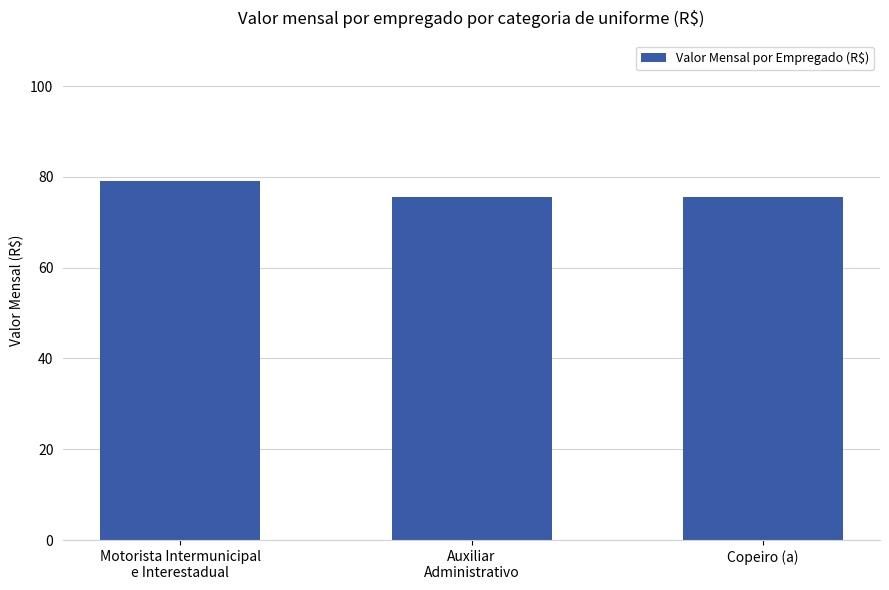

Reading left to right, extract all data points from this chart.

79.2	75.5	75.5